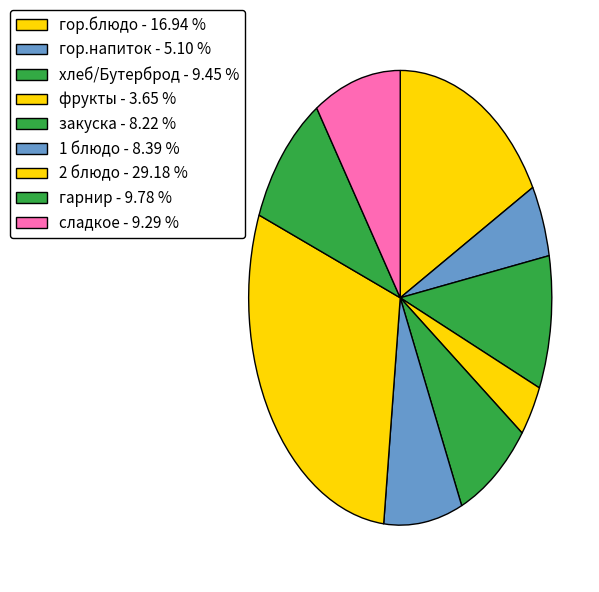

What percentage is the 1 блюдо slice, to the nearest percent?

8%